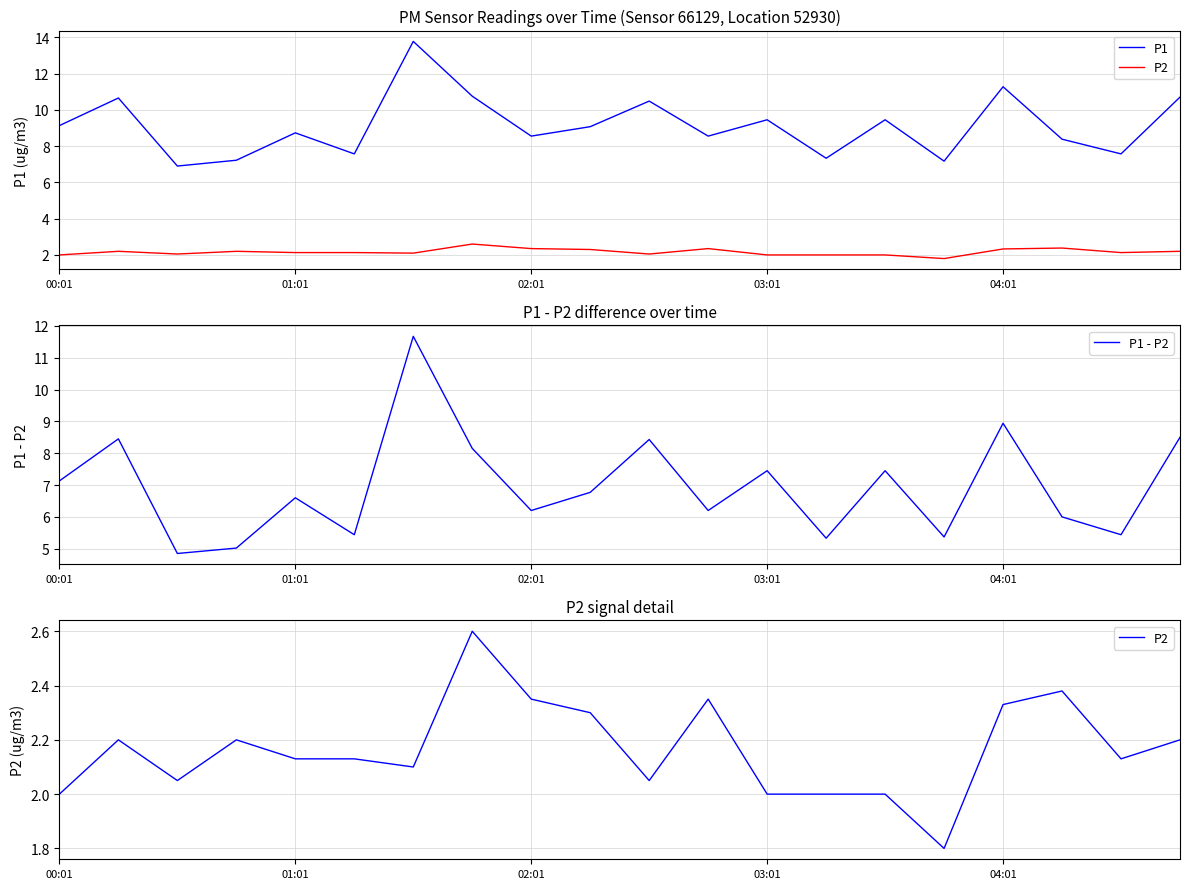

What is the maximum value for P1 - P2?

11.7